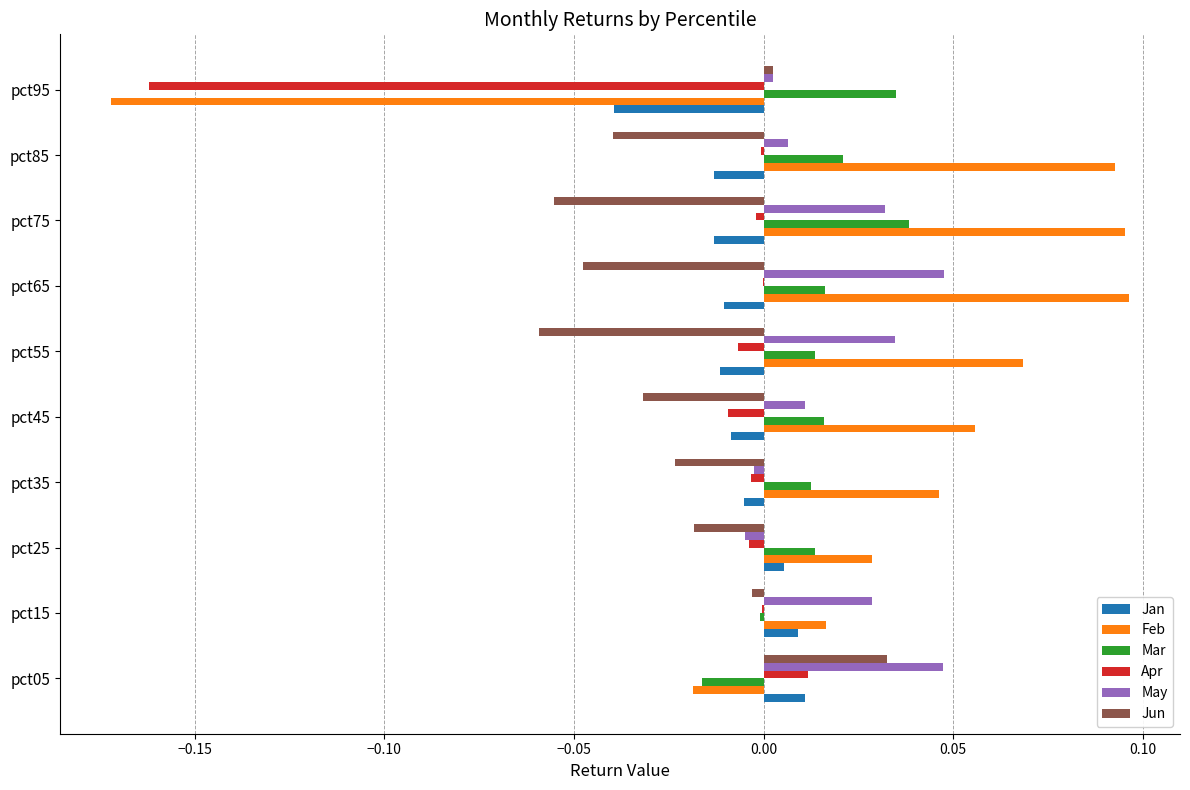

Is the value of Apr at pct95 greater than the value of Jan at pct35?

No